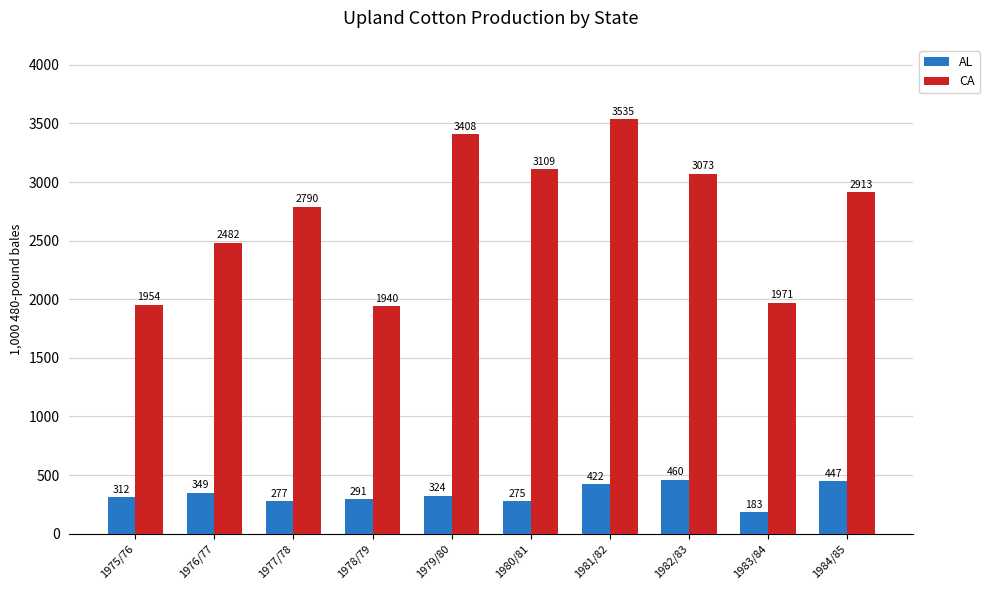

The AL series shows 690 at 1982/83. True or false?

False